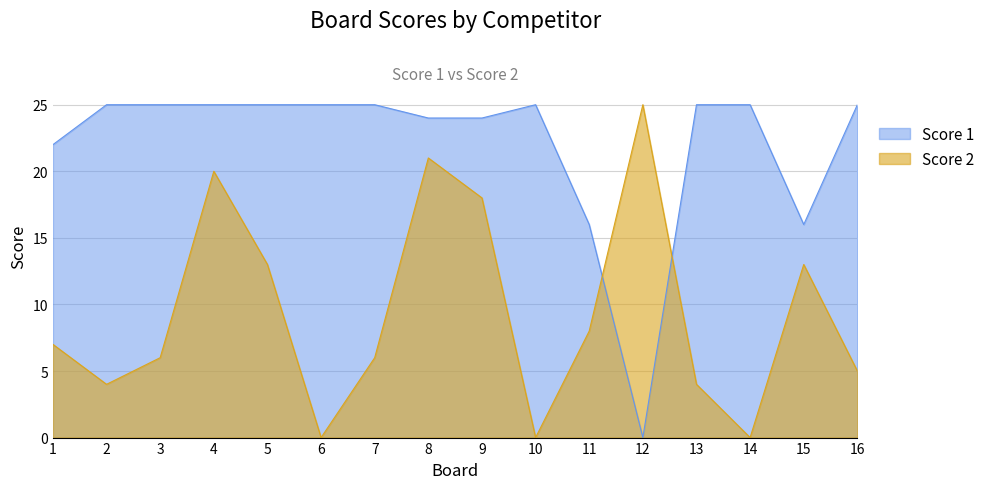

Which series ends up on top after the final intersection of Score 2 and Score 1?

Score 1